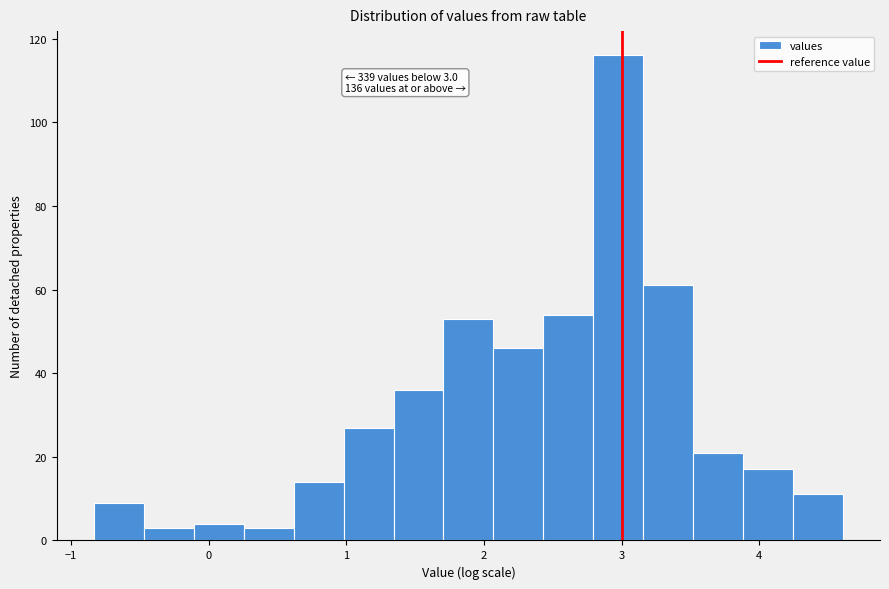

Around what value on the x-axis is the tallest bar? Give the approximate position of its centre, as read against the axis.

3.0